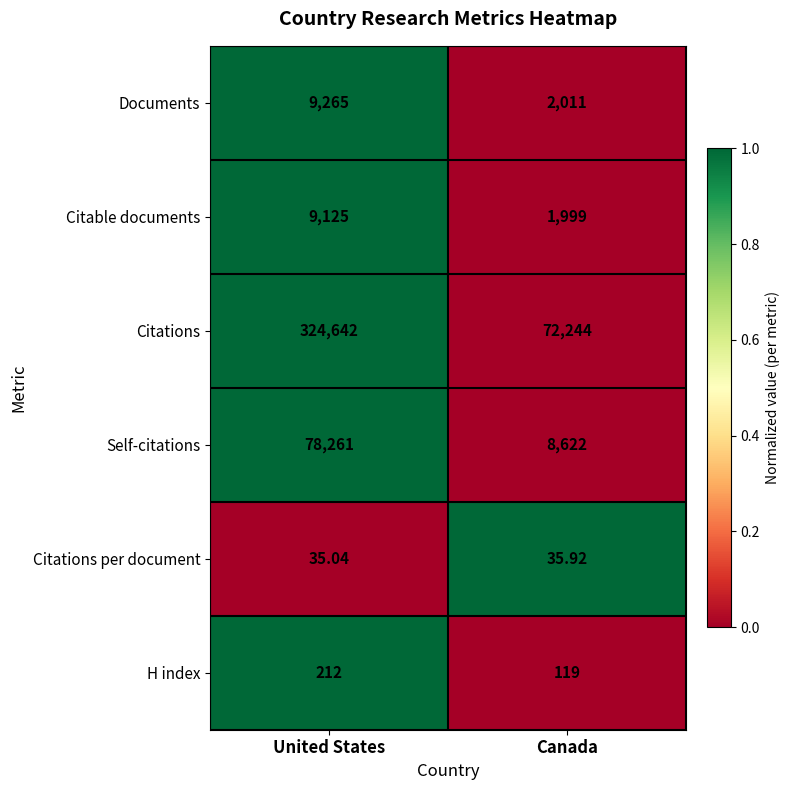

Which category has the highest value across all series?

United States